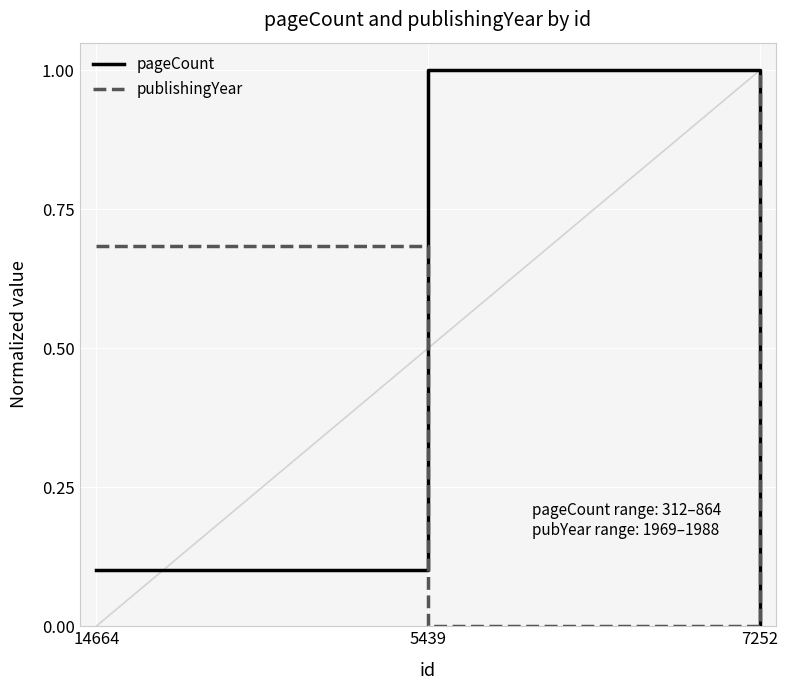

What is the highest value of the pageCount series?

1.0